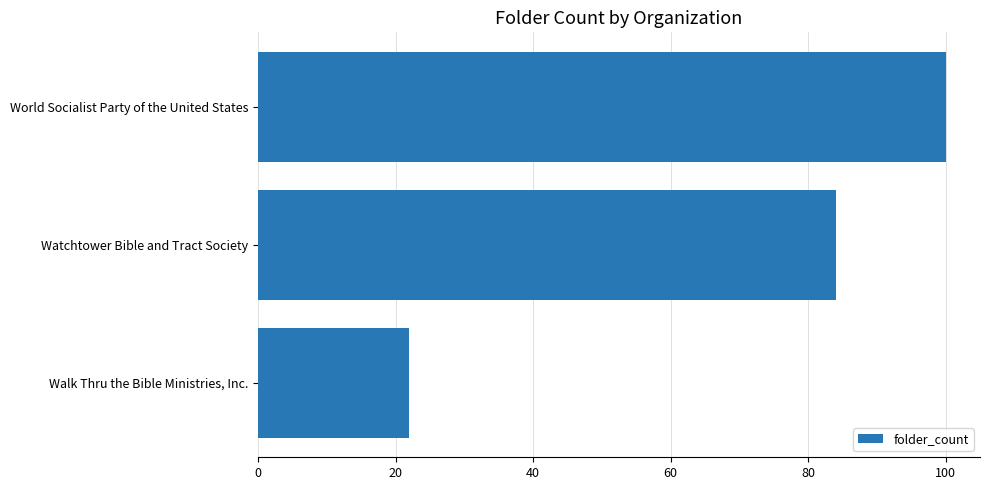

How many categories are shown in the chart?

3